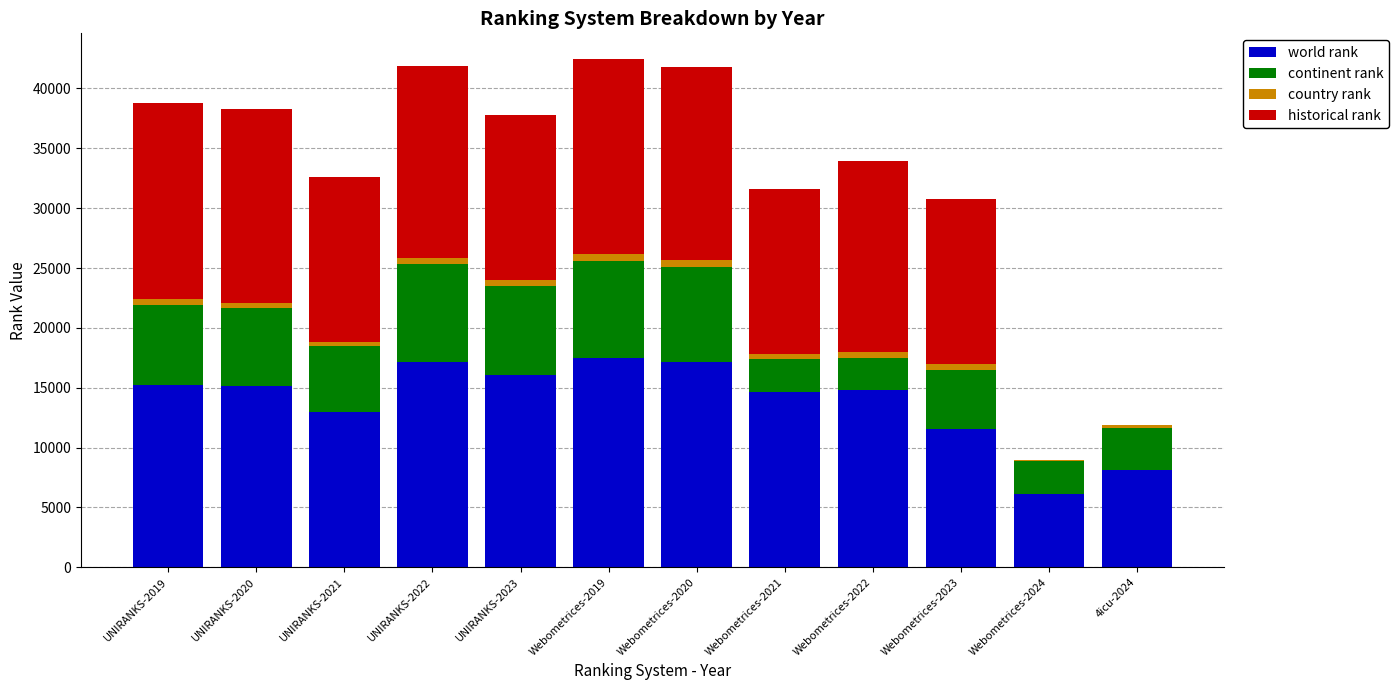

The world rank series shows 26558.5 at Webometrices-2020. True or false?

False